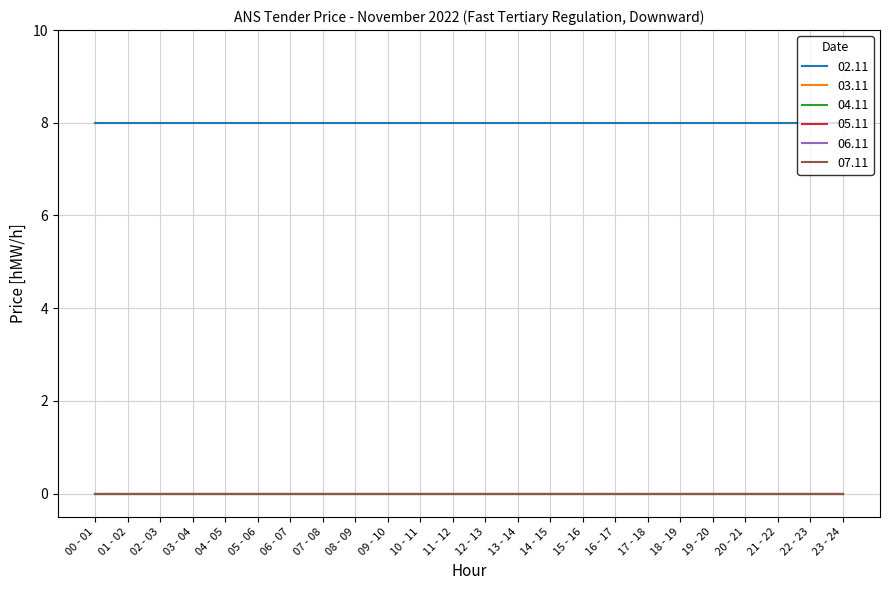

Which series changed the most between 04 - 05 and 19 - 20?

02.11